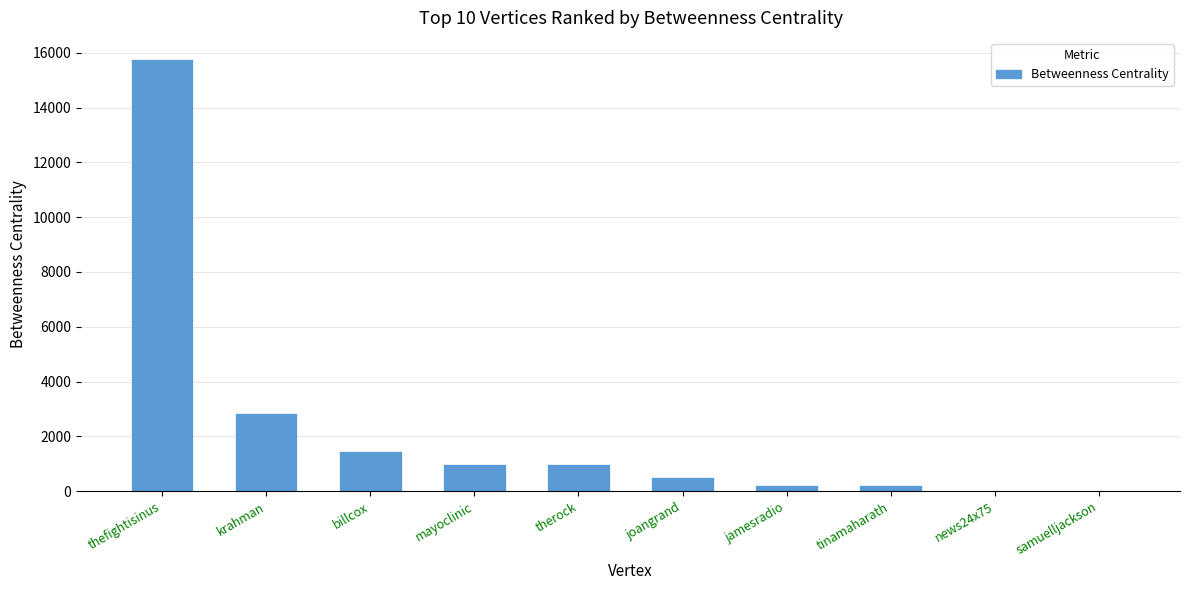

What is the difference between the values at news24x75 and thefightisinus?

15743.7